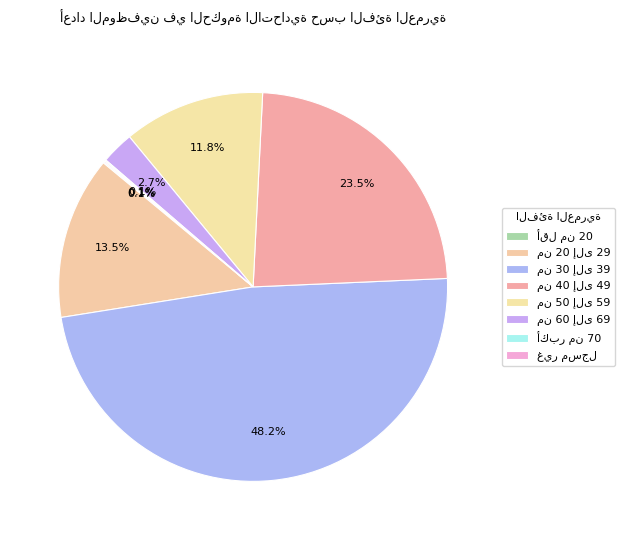

Which category has the smallest portion of the pie?

أكبر من 70